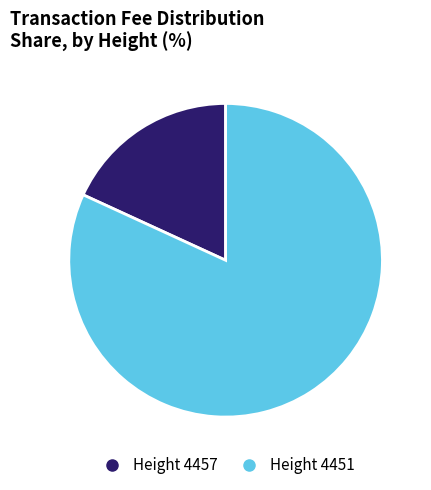

Does any single category account for the majority?

Yes